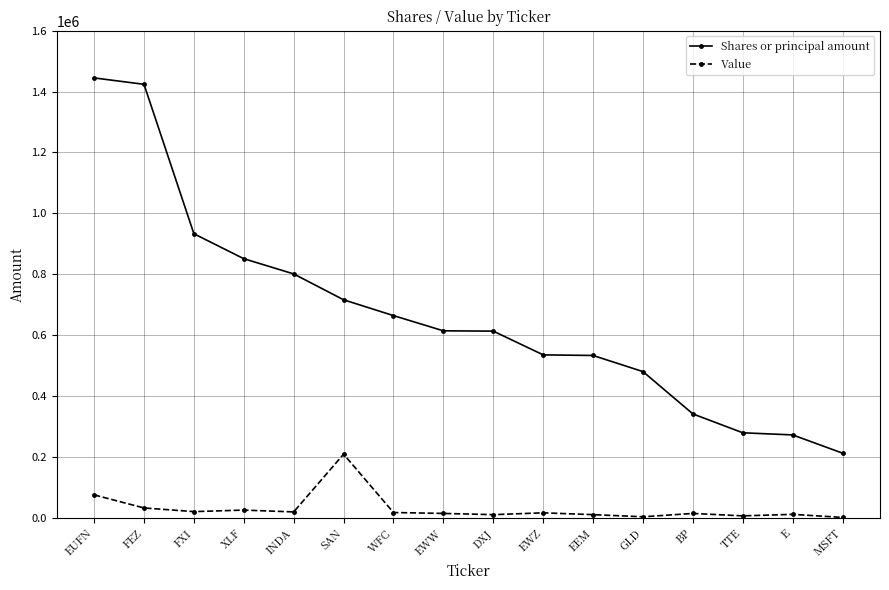

Does the chart display data point markers on the line(s)?

Yes